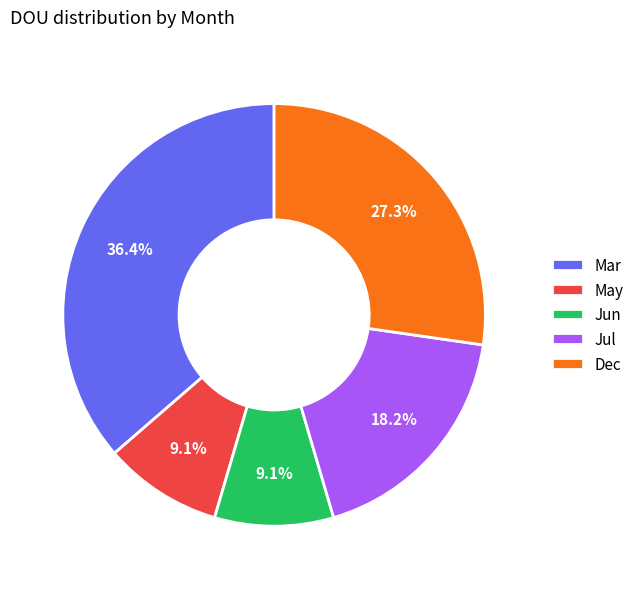

How many slices are in this pie chart?

5